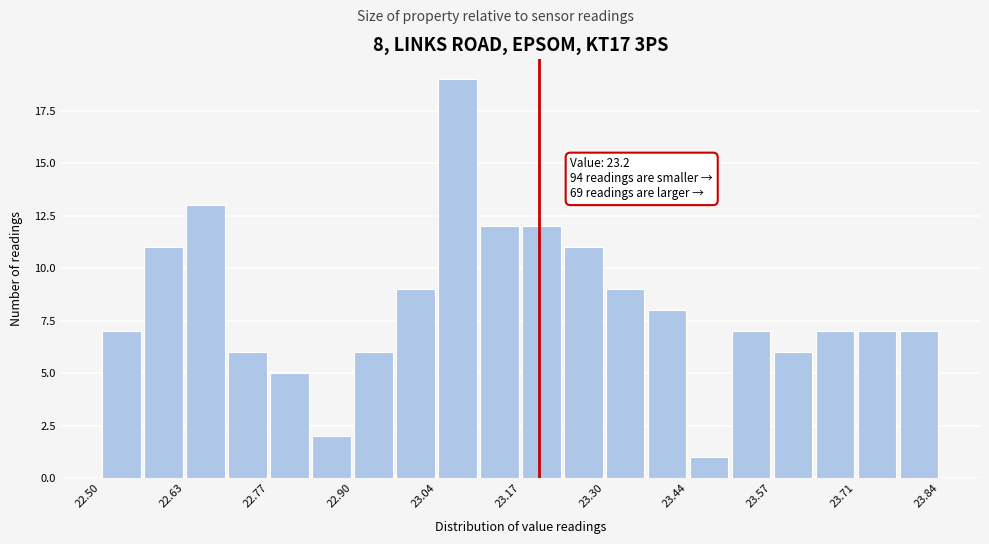

Read against the x-axis, roughly where is the centre of the tallest bar?

23.06